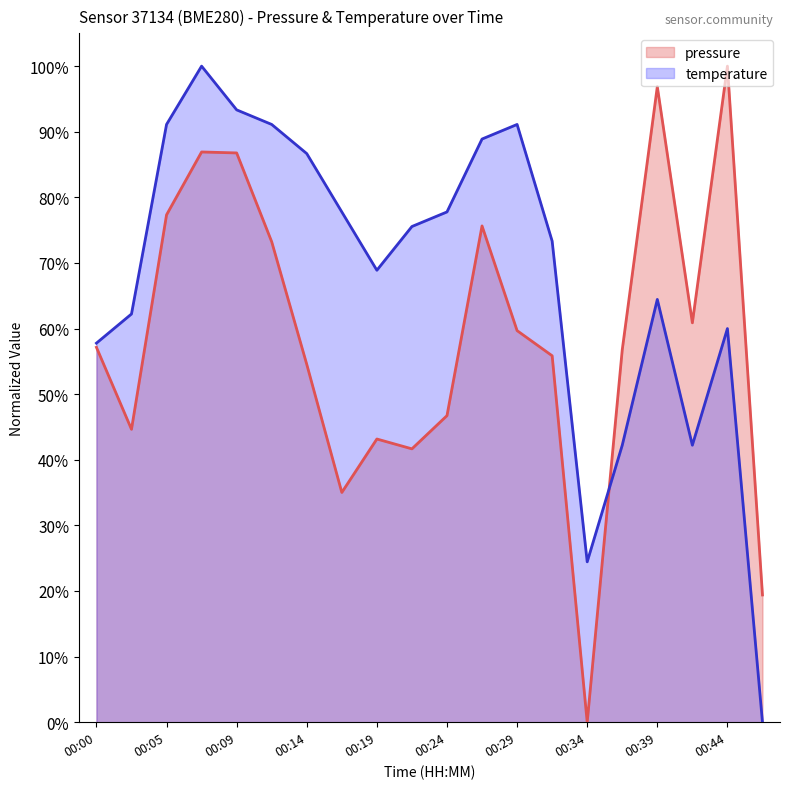

Between 00:09 and 00:29, which series saw the biggest shift?

pressure